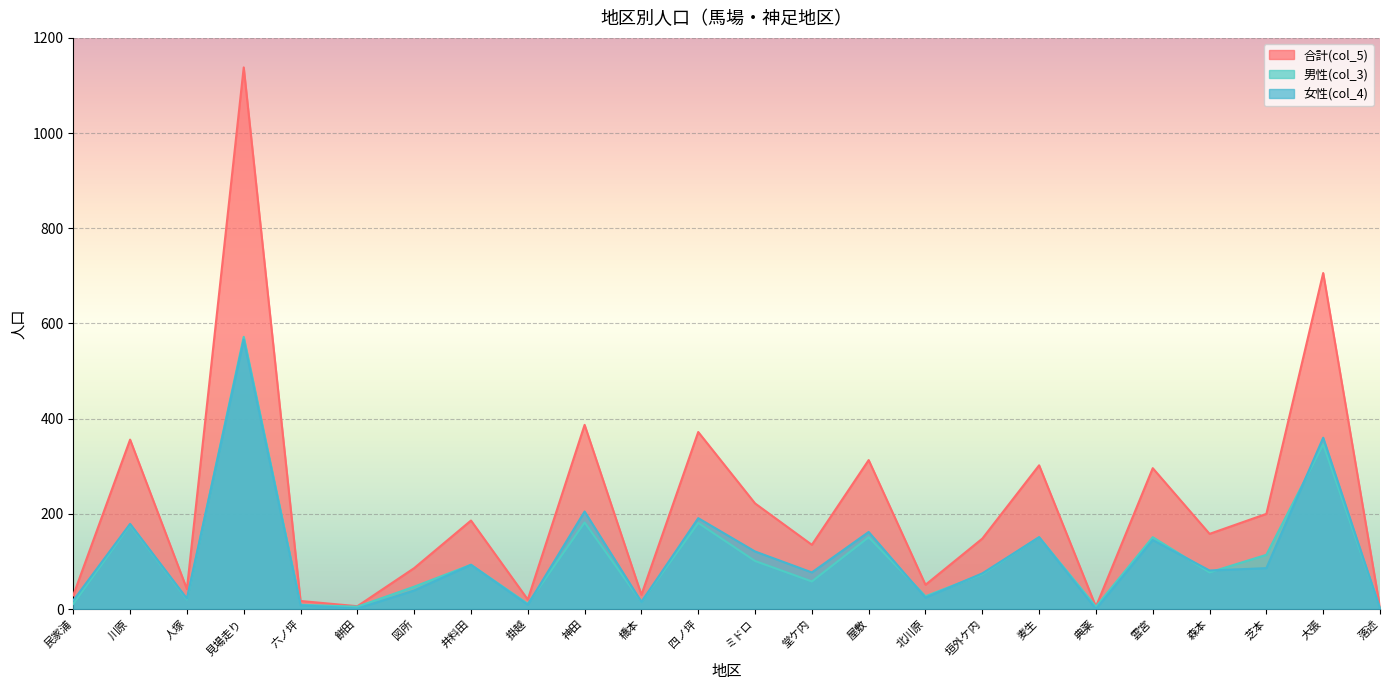

What is the approximate value of 男性(col_3) at 芝本, to the nearest 10?

110